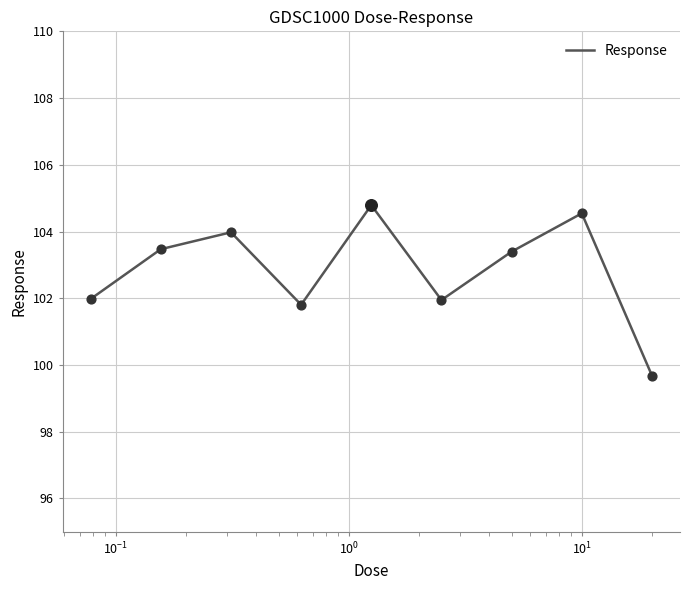

What is the difference between the maximum and minimum values?

5.1